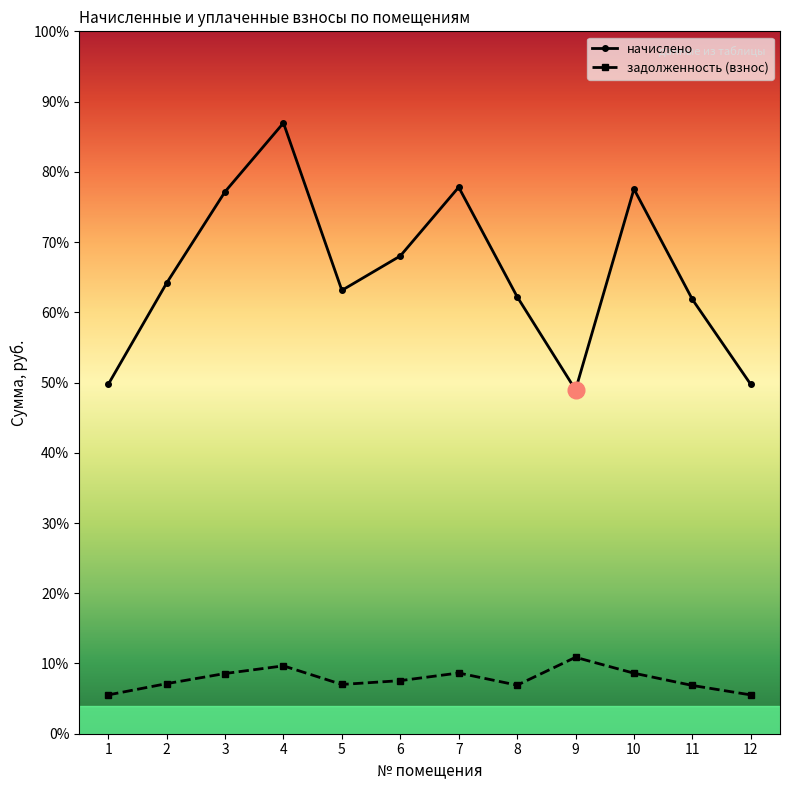

What are all the series names shown in the legend?

начислено, задолженность (взнос)